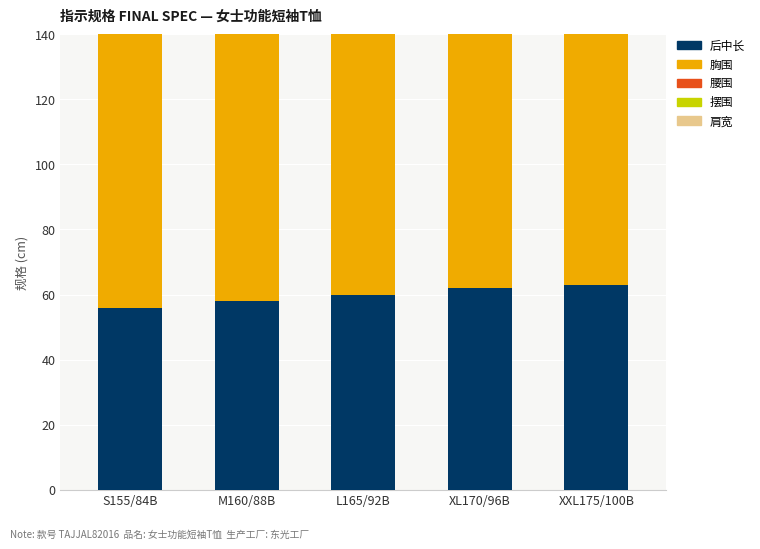

What is the maximum value for 胸围?

105.0